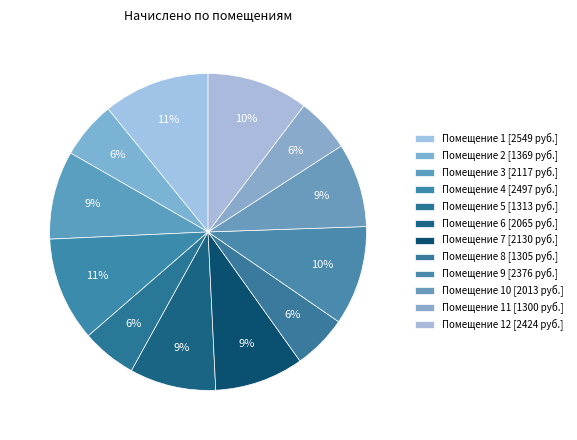

How many segments does this pie chart have?

12